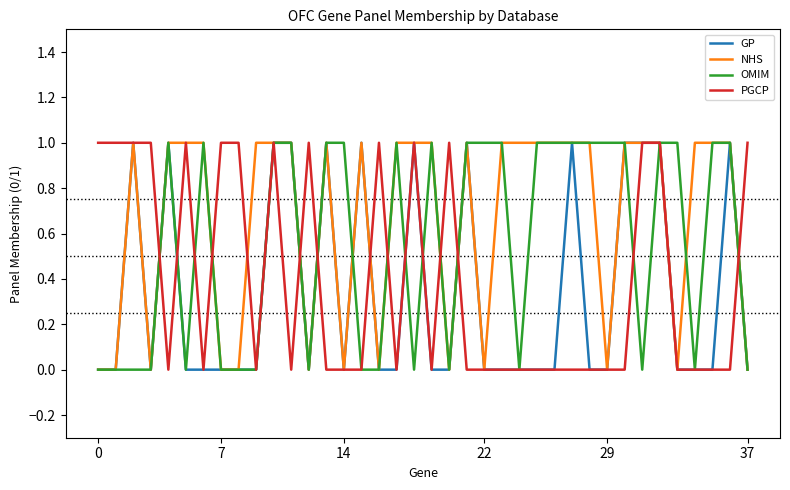

Reading right to left, what are all the values shown in this chart?

GP: 0	1	0	0	0	1	1	1	0	0	1	0	0	0	0	0	1	0	0	1	0	0	1	0	1	0	1	1	0	0	0	0	0	1	0	1	0	0
NHS: 0	1	1	1	0	1	1	1	0	1	1	1	1	1	1	0	1	0	1	1	1	0	1	0	1	0	1	1	1	0	0	1	1	1	0	1	0	0
OMIM: 0	1	1	0	1	1	0	1	1	1	1	1	1	0	1	1	1	0	1	0	1	0	0	1	1	0	1	1	0	0	0	1	0	1	0	0	0	0
PGCP: 1	0	0	0	0	1	1	0	0	0	0	0	0	0	0	0	0	1	0	1	0	1	0	0	0	1	0	1	0	1	1	0	1	0	1	1	1	1